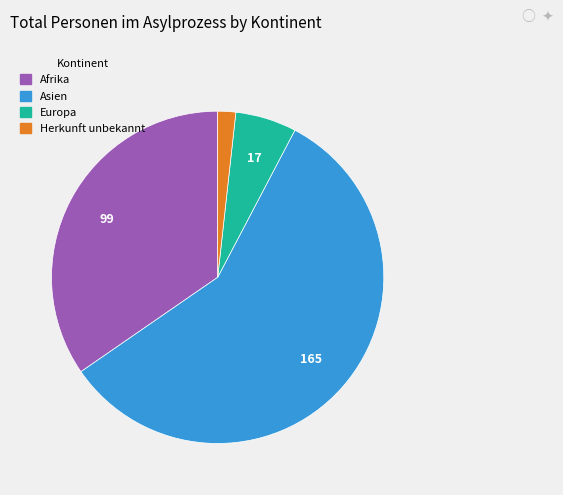

Rank the categories by value from lowest to highest.

Herkunft unbekannt, Europa, Afrika, Asien